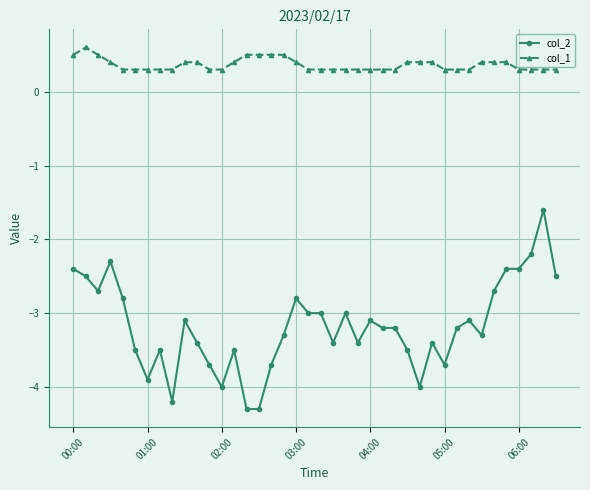

Count the number of data series in this chart.

2